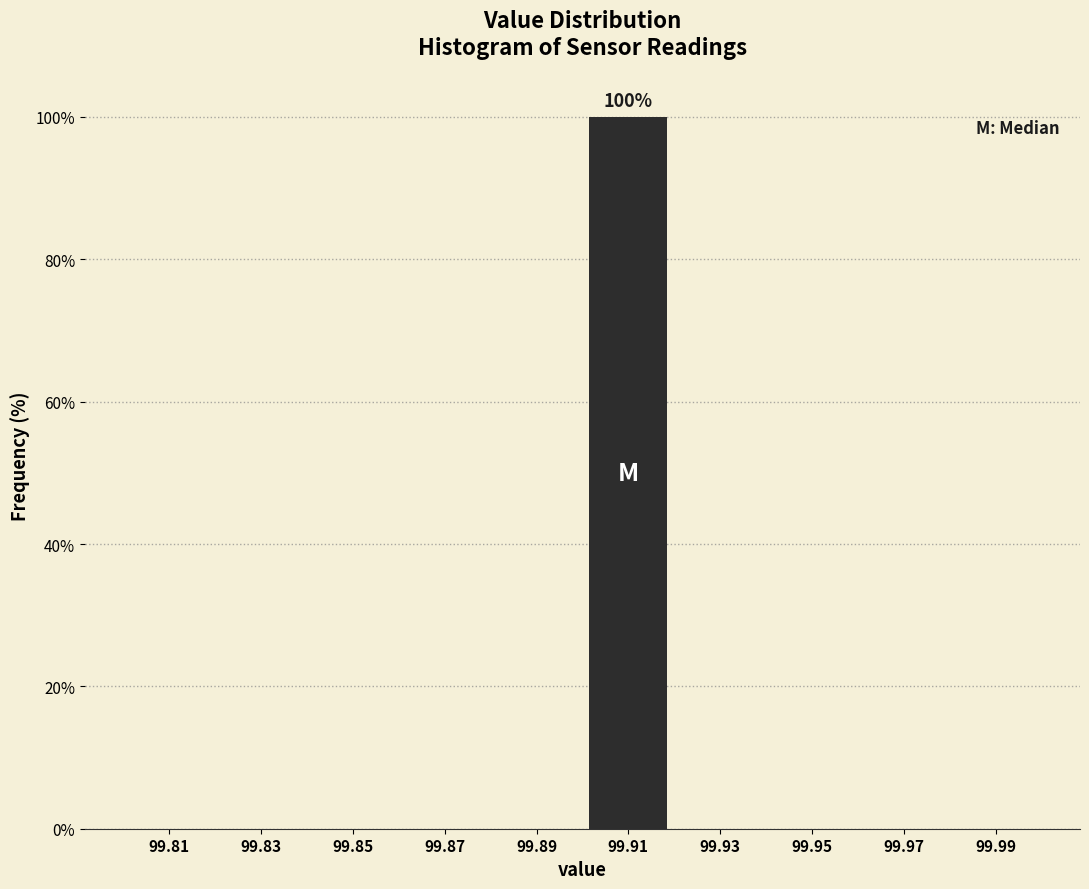

Over which range of the x-axis is the bar tallest?

99.90 to 99.92